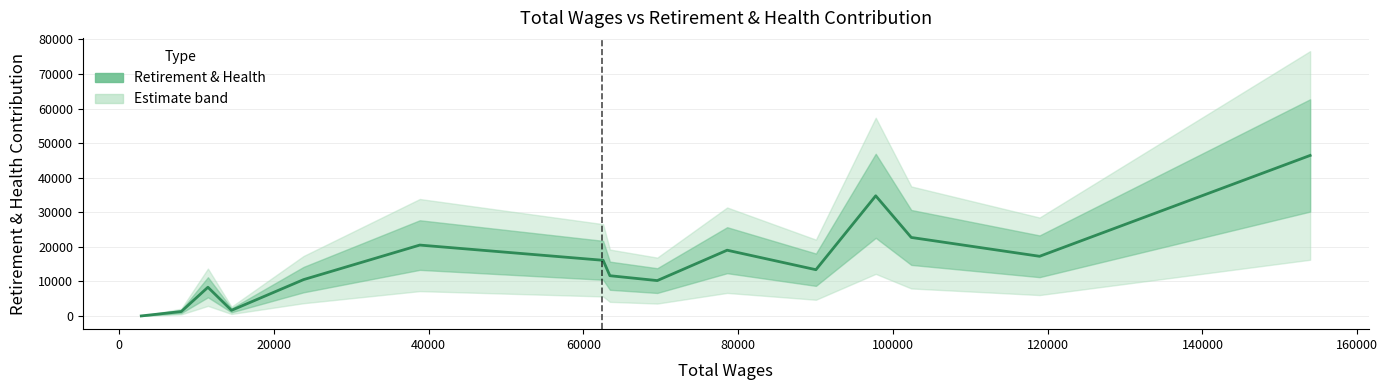

Count the number of values greater than 13377.

7